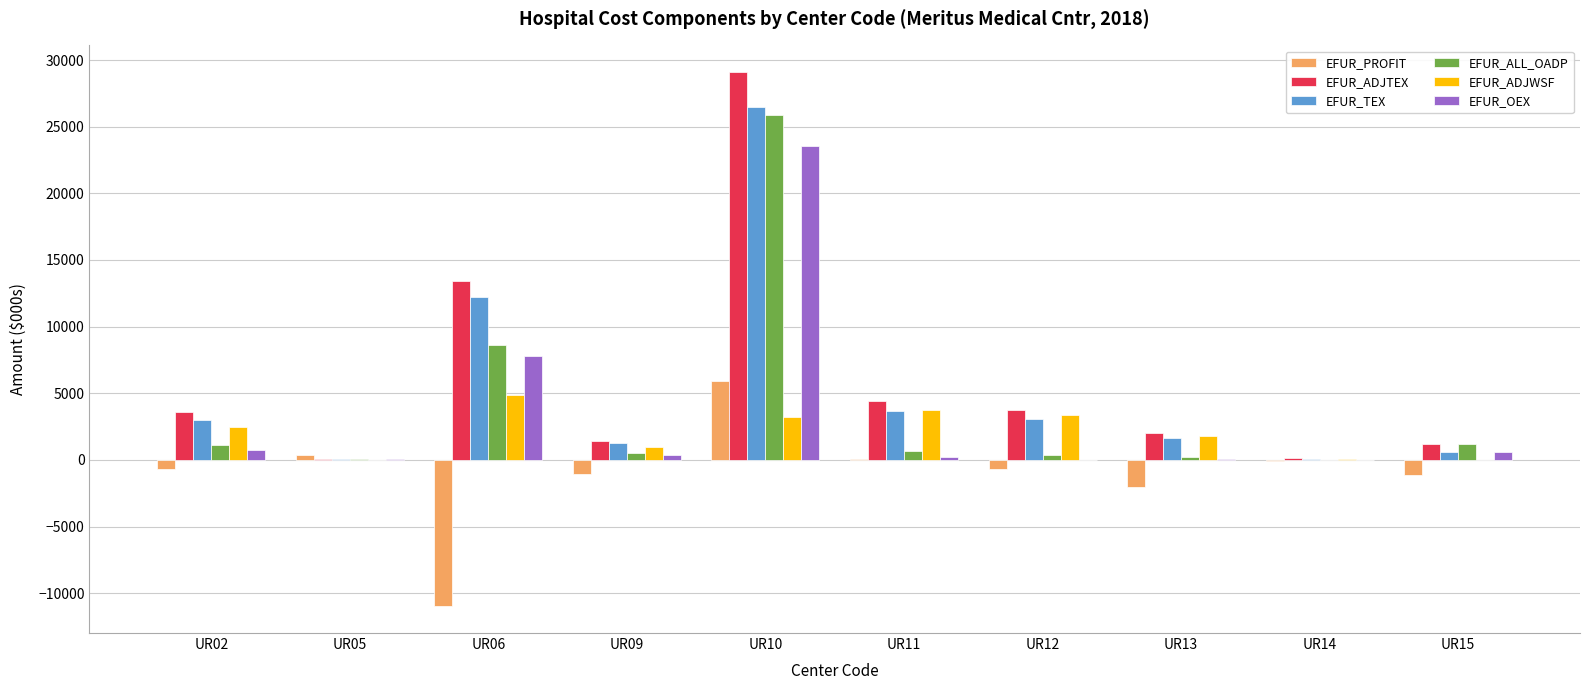

Which series changed the most between UR12 and UR15?

EFUR_ADJWSF